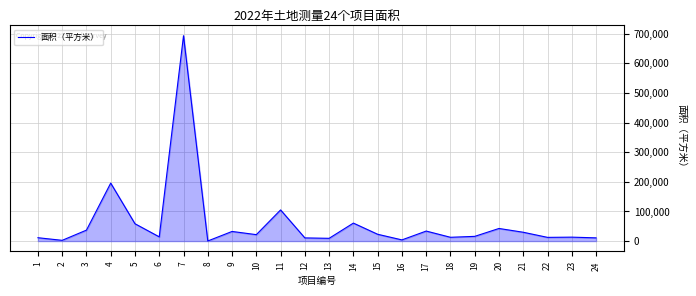

What is the smallest value displayed?

329